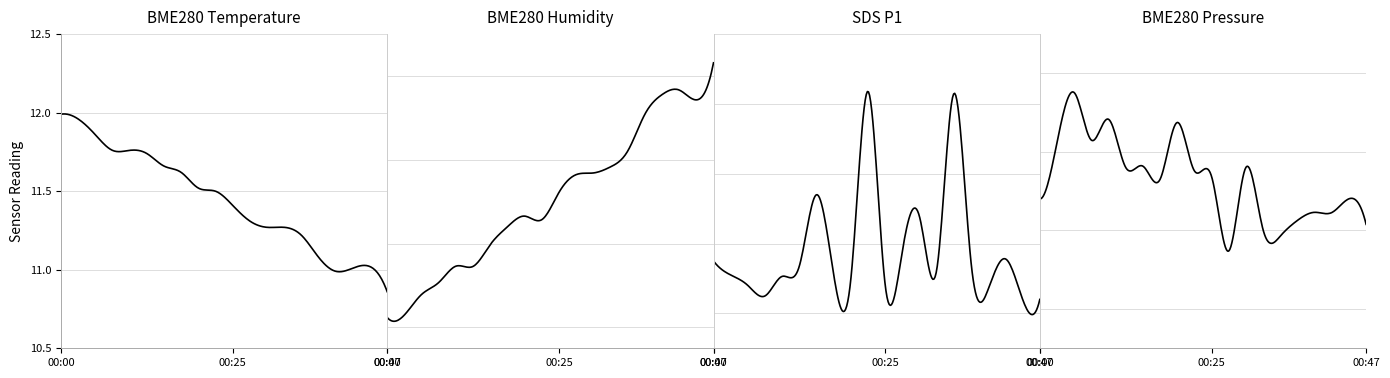

True or false: BME280_humidity and BME280_pressure_norm intersect in this chart.

False